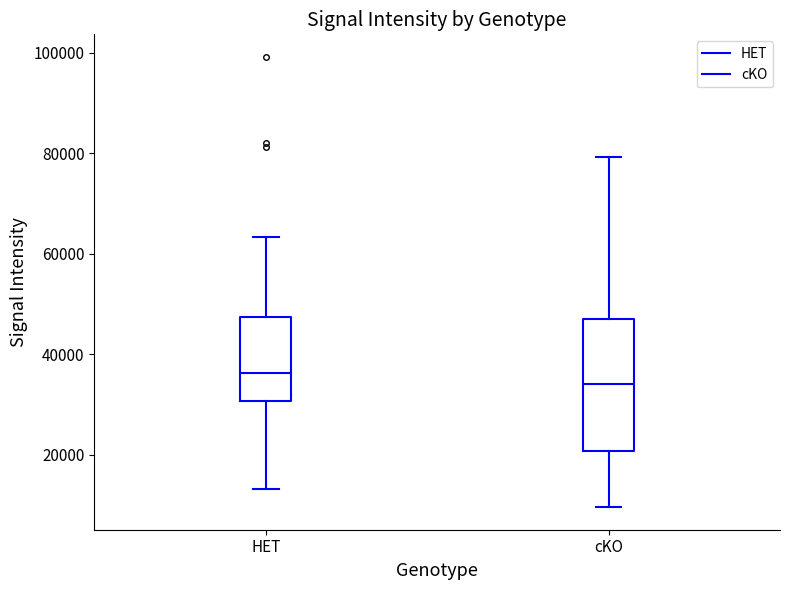

Reading left to right, read every box against the y-axis: the position of its median line, the range the box covers, and the ends of its whiskers. The values are not printed on the chart, so give them approximately, as read against the axis.

HET: median 36000, box 30000 to 48000, whiskers 14000 to 64000
cKO: median 34000, box 20000 to 48000, whiskers 10000 to 80000